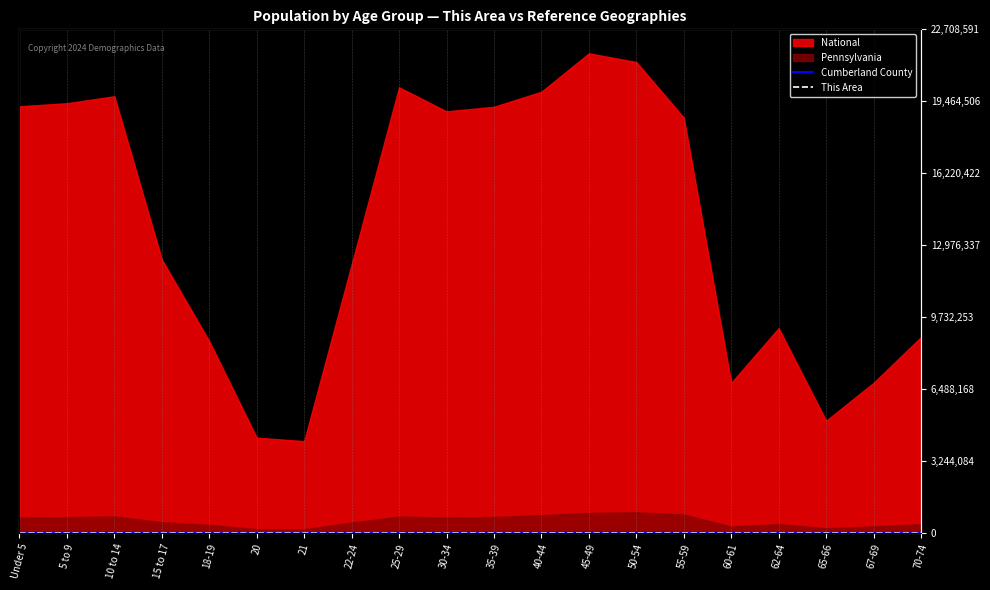

How many lines are shown in the chart?

2